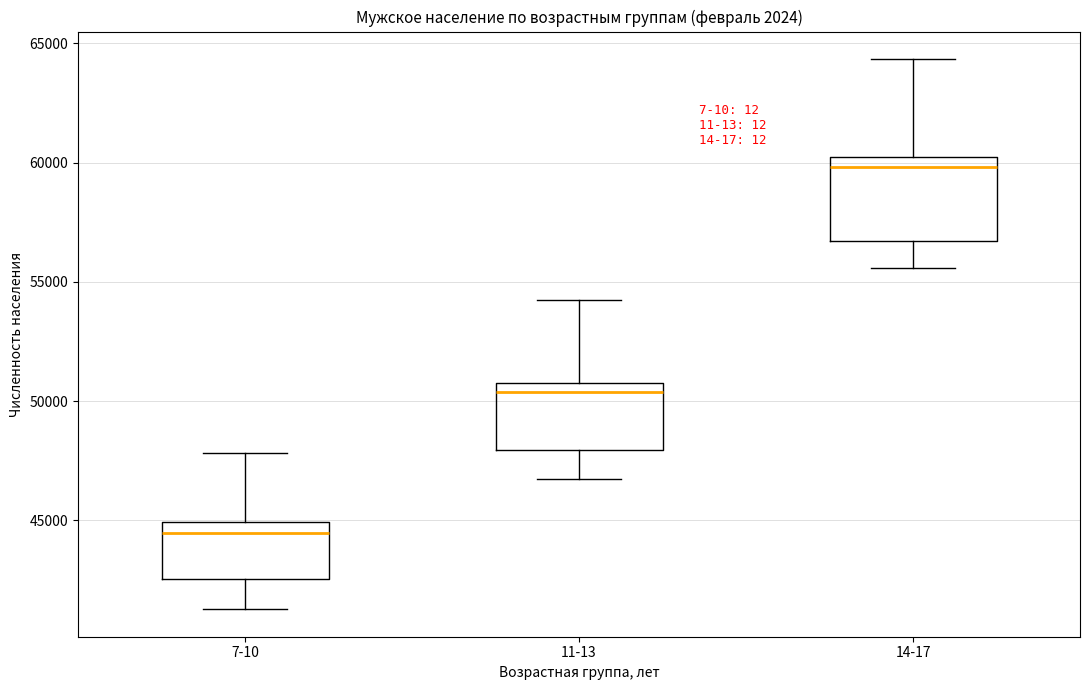

Which box has the lowest median line?

7-10